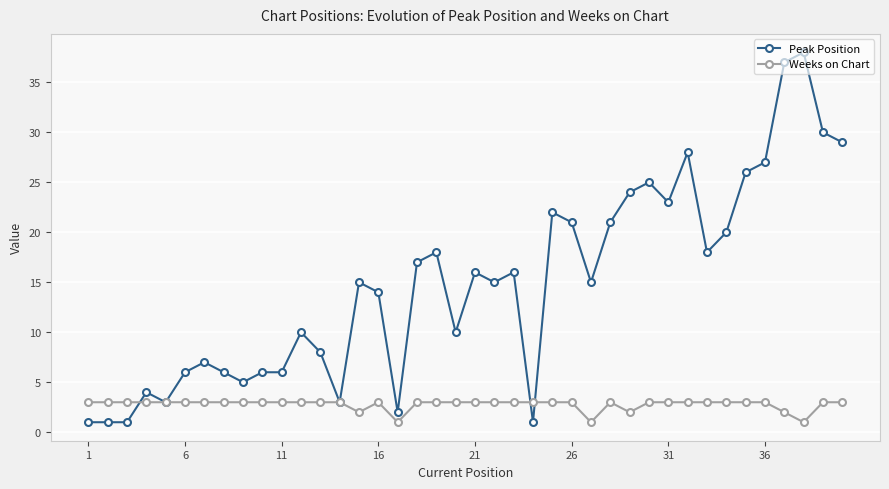

Which series has the widest spread of values?

Peak Position